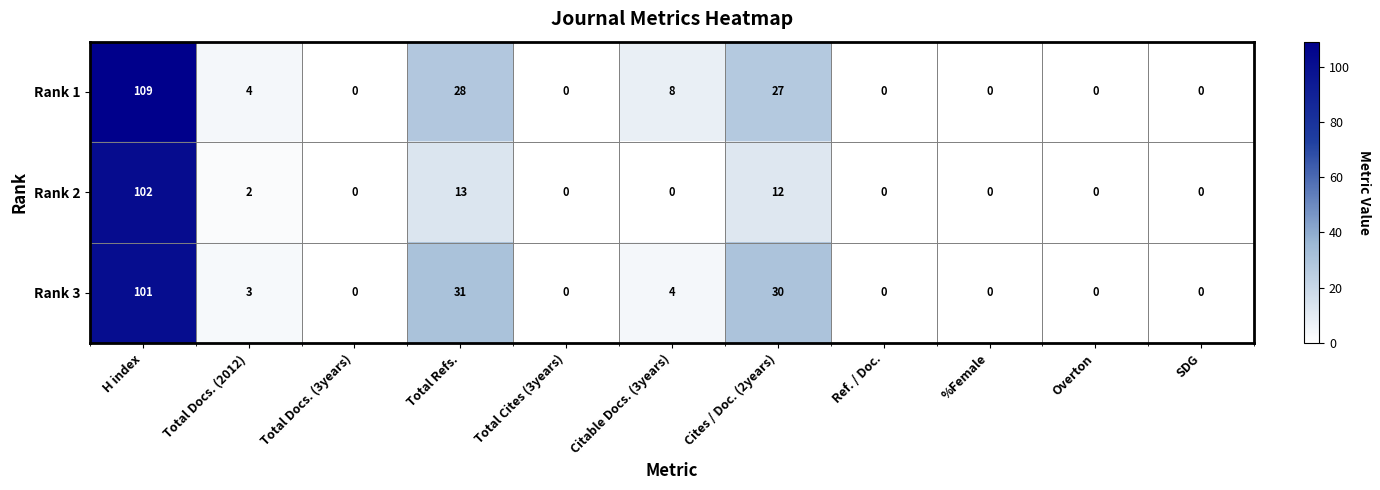

Which series changed the most between Cites / Doc. (2years) and %Female?

Rank 3